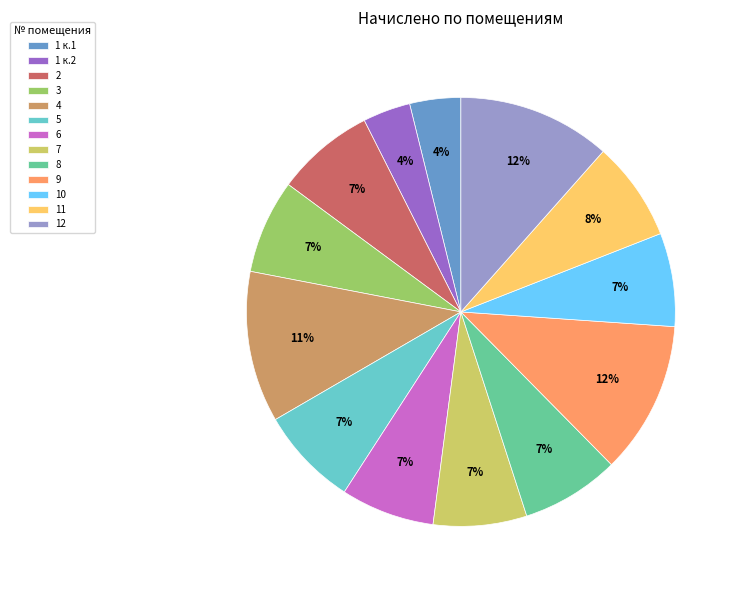

How many slices are in this pie chart?

13